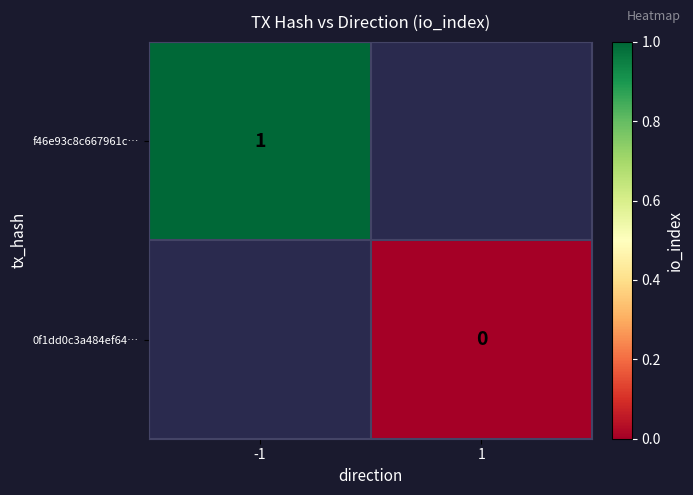

At which category does the chart reach its minimum across all series?

1